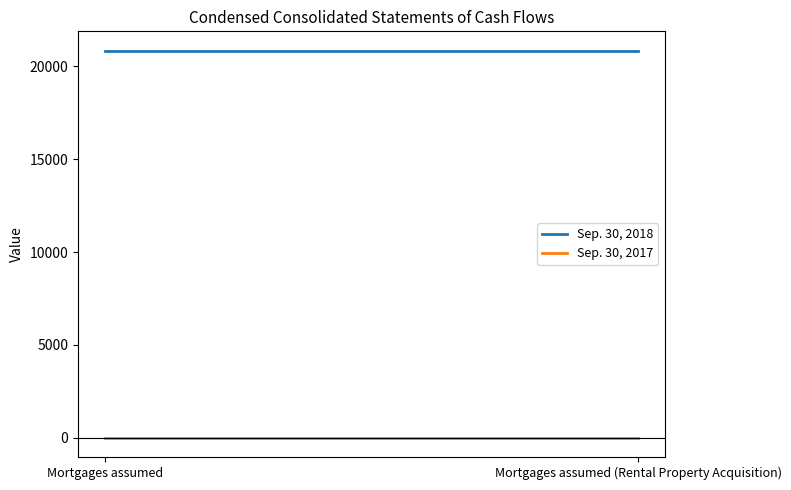

Which series has the largest total across all categories?

Sep. 30, 2018